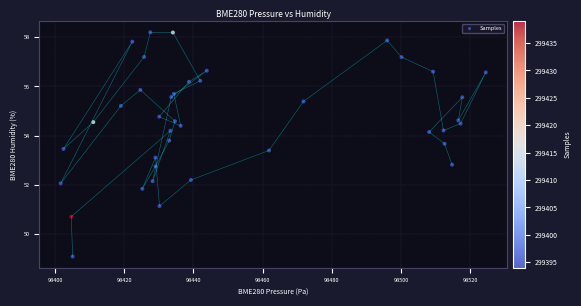

What is the range of Y values (max minus min)?

9.1